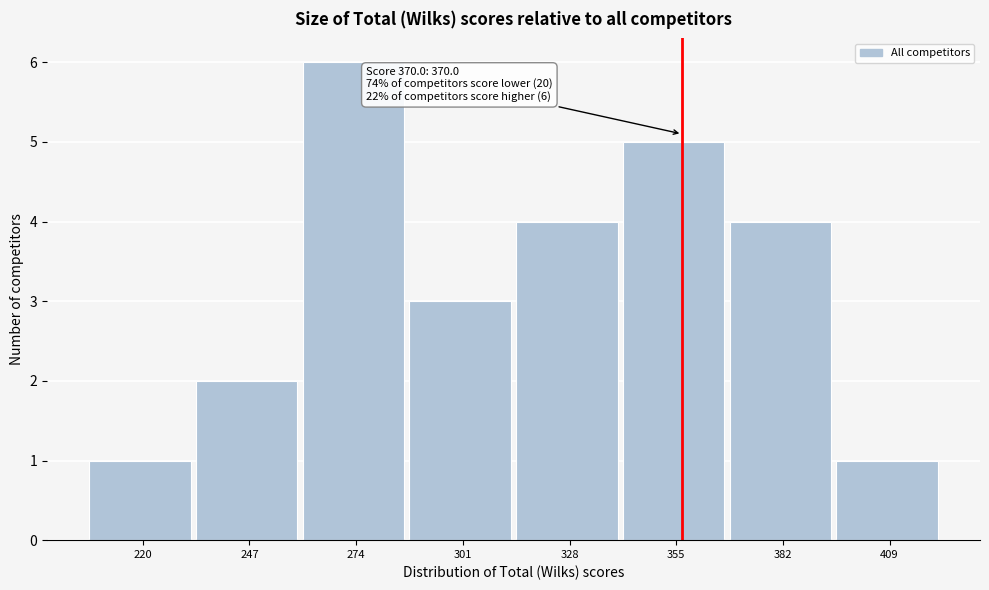

Reading left to right, transcribe all the data shown in this chart.

220=1	247=2	274=6	301=3	328=4	355=5	382=4	409=1